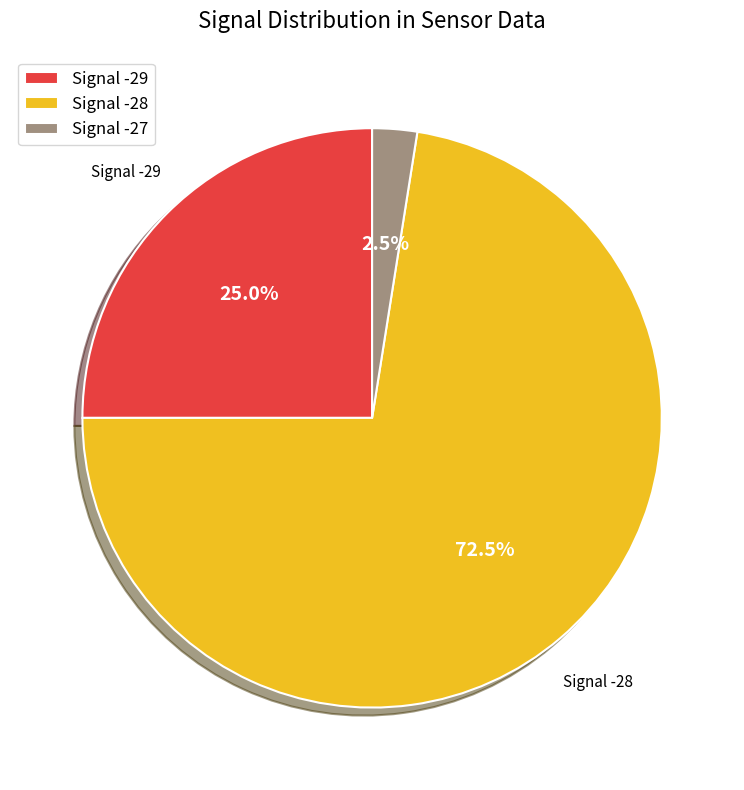

Is Signal -29 the majority of the pie?

No